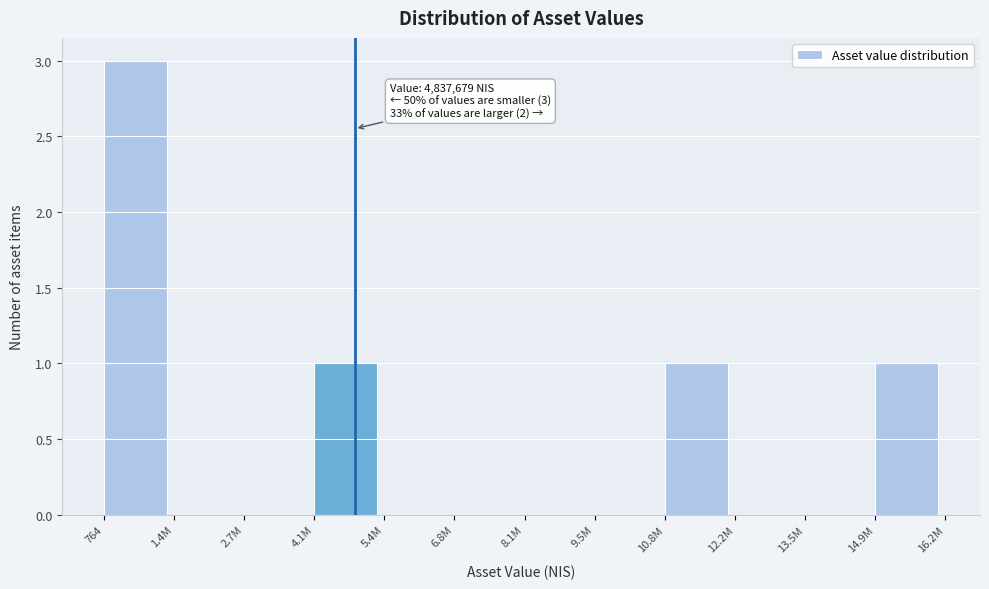

Reading left to right, extract all data points from this chart.

764=3	1.4M=0	2.7M=0	4.1M=1	5.4M=0	6.8M=0	8.1M=0	9.5M=0	10.8M=1	12.2M=0	13.5M=0	14.9M=1